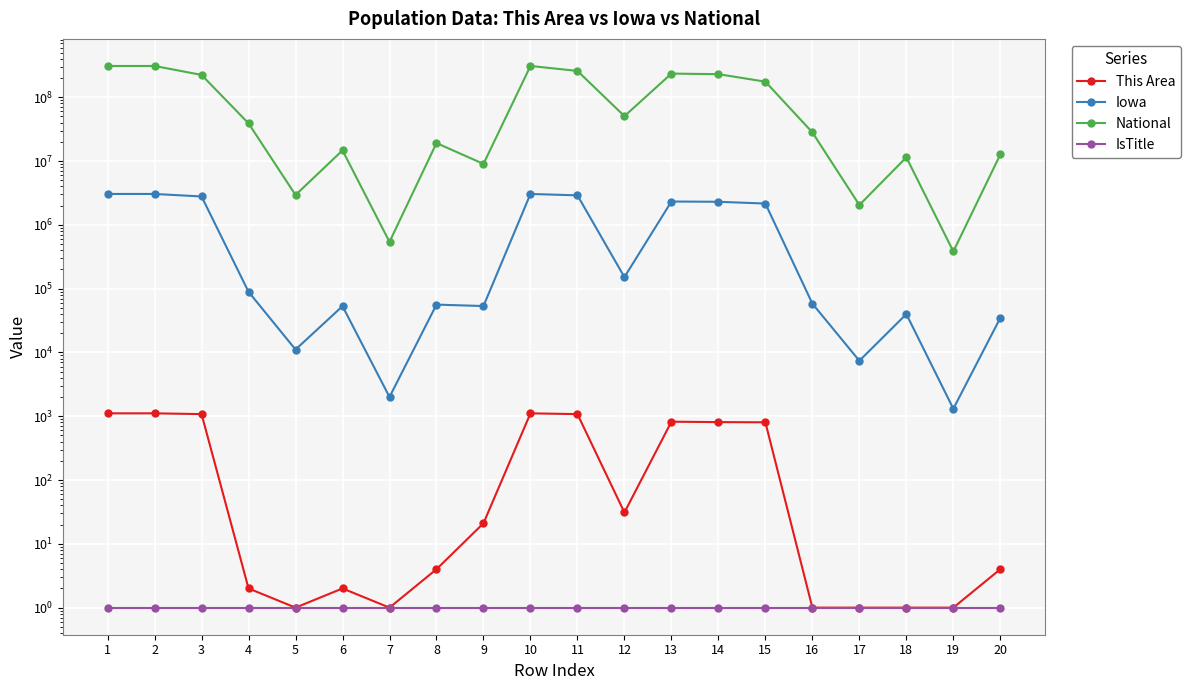

Which series has the largest range (max minus min)?

National